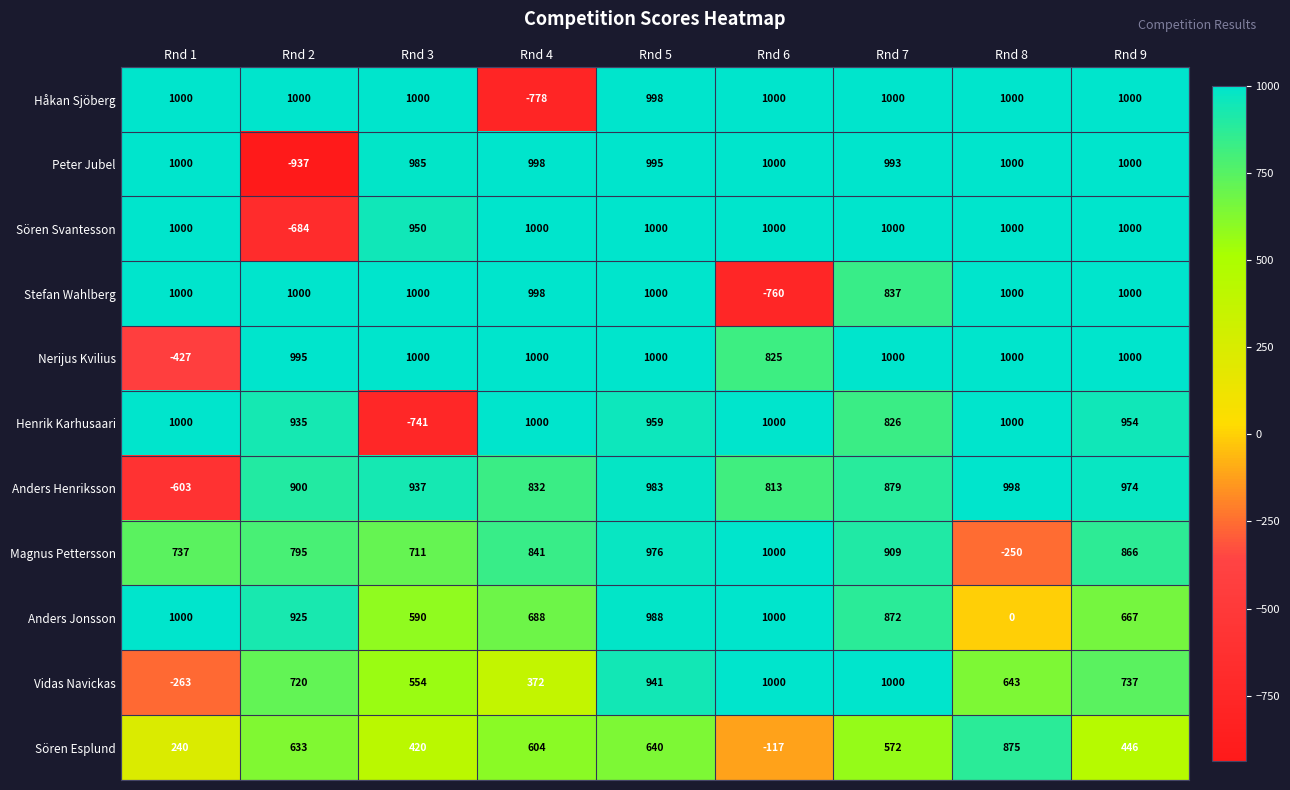

At which category is the sum across all series the highest?

Rnd 5